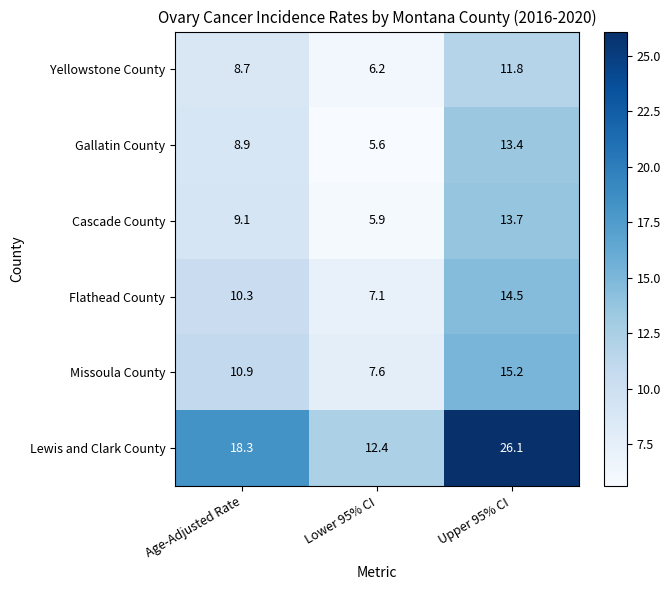

Where is Gallatin County nearest to the value 9?

Age-Adjusted Rate